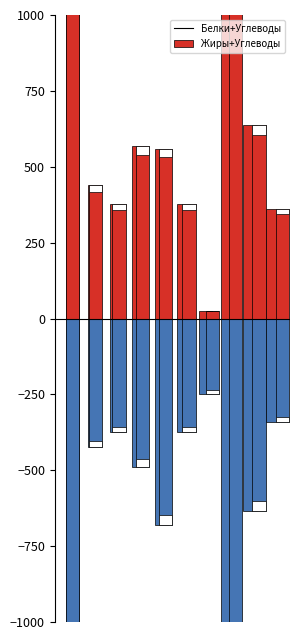

Reading right to left, what are all the values shown in this chart?

Белки+Углеводы: 362.2	637.8	1075.2	24.7	376.8	559.5	566.8	376.8	438.8	1852.5
Жиры+Углеводы: -341.2	-634.0	-1143.0	-247.5	-375.0	-682.0	-487.8	-375.0	-423.8	-1700.0